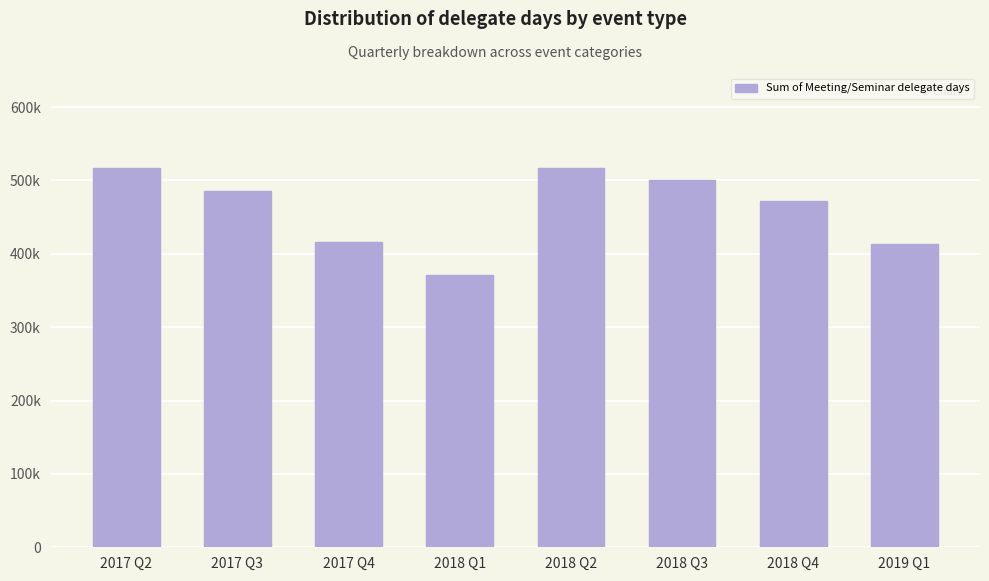

Where does the data first go above 485835?

2017 Q2